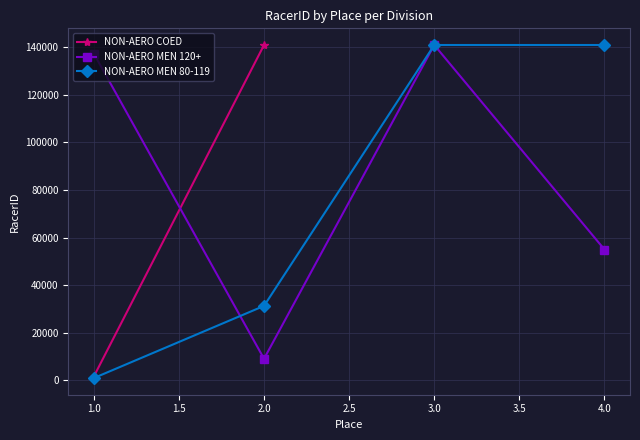

Between which two adjacent categories do NON-AERO MEN 120+ and NON-AERO MEN 80-119 first intersect?

1.0 and 2.0